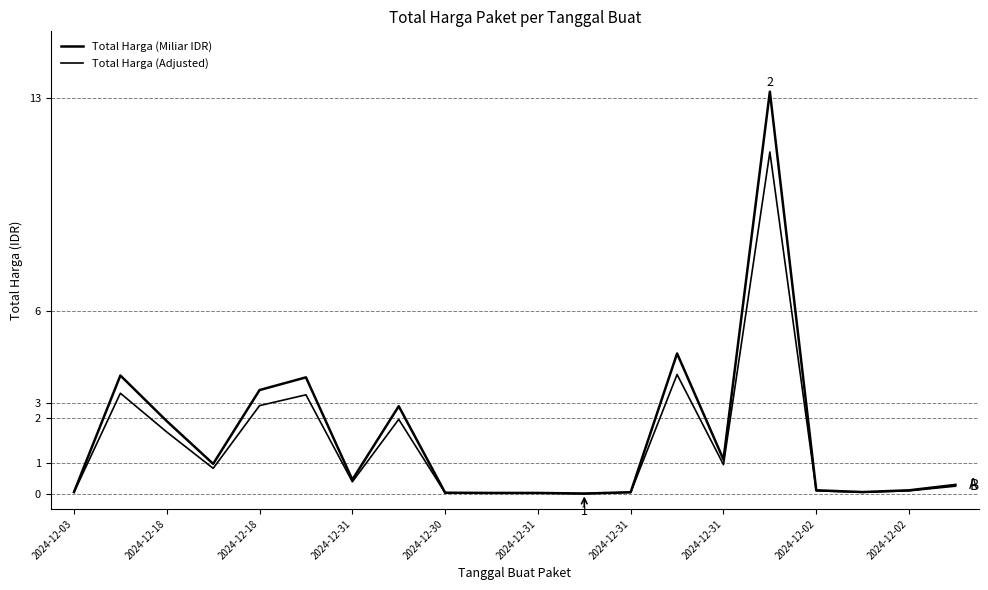

Is this an area chart (filled region under the line)?

No